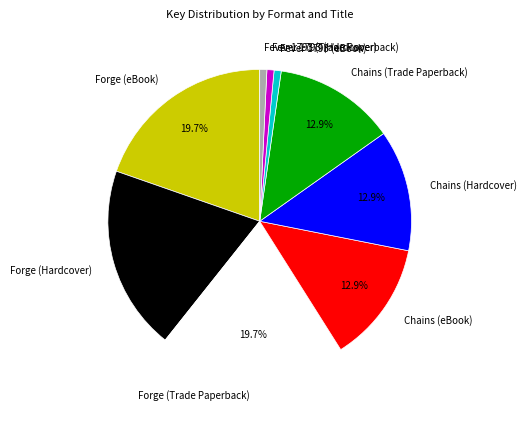

What percentage is the Chains (eBook) slice, to the nearest percent?

13%